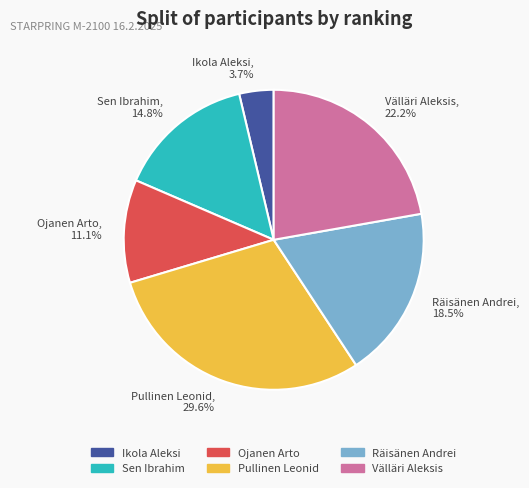

What is the total percentage of Välläri Aleksis and Sen Ibrahim?

37.0%